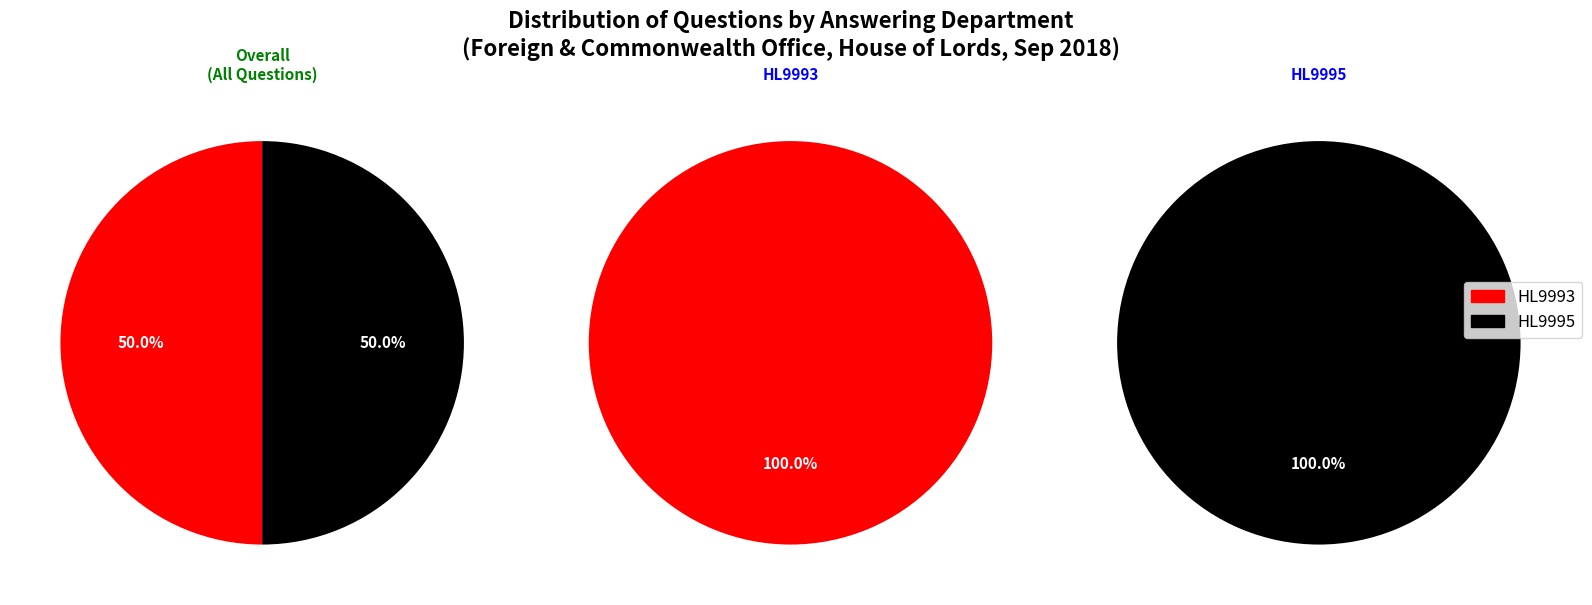

The HL9993 slice represents 43% of the pie. True or false?

False